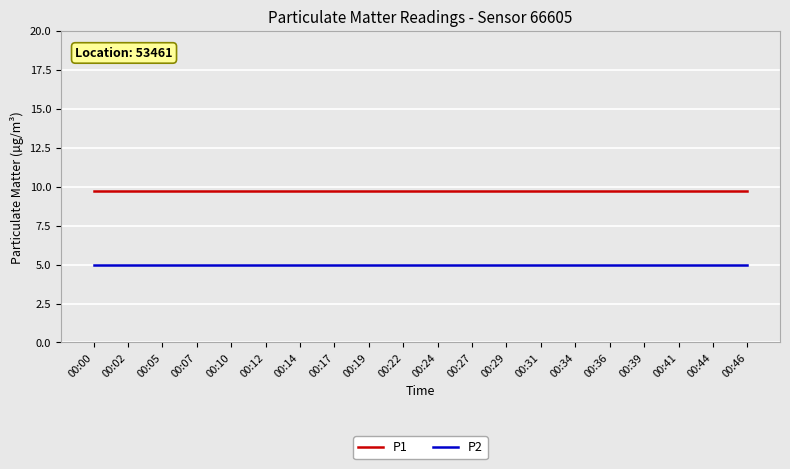

List the series in order of their overall mean, highest first.

P1, P2